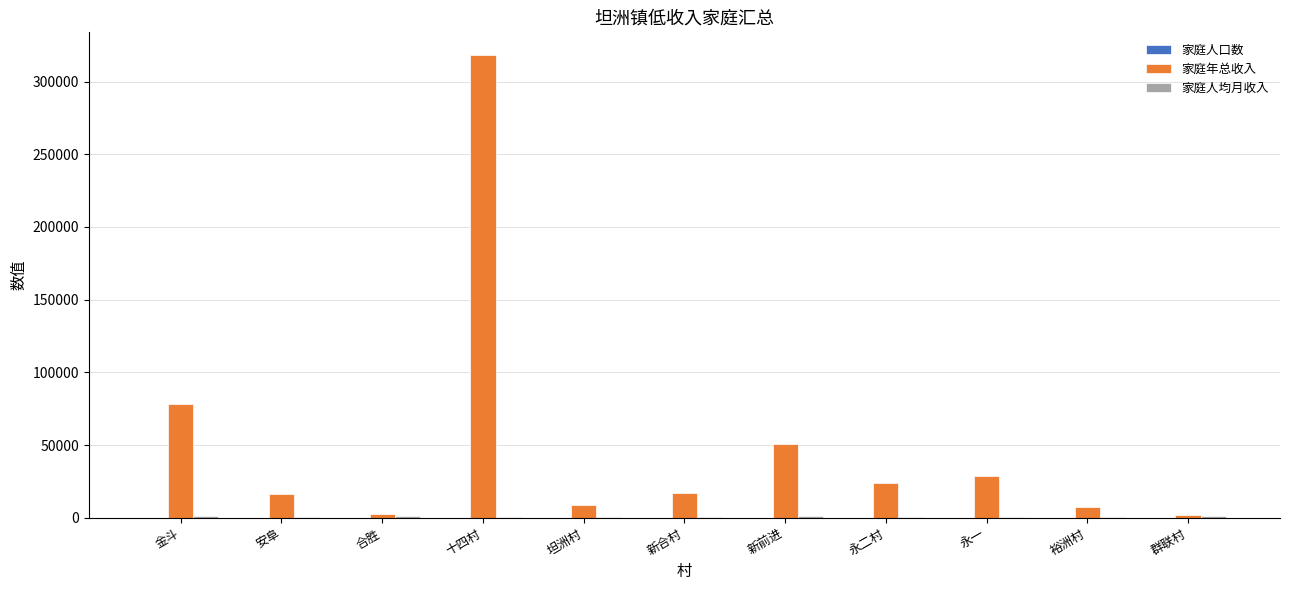

How many distinct data groups are displayed?

3